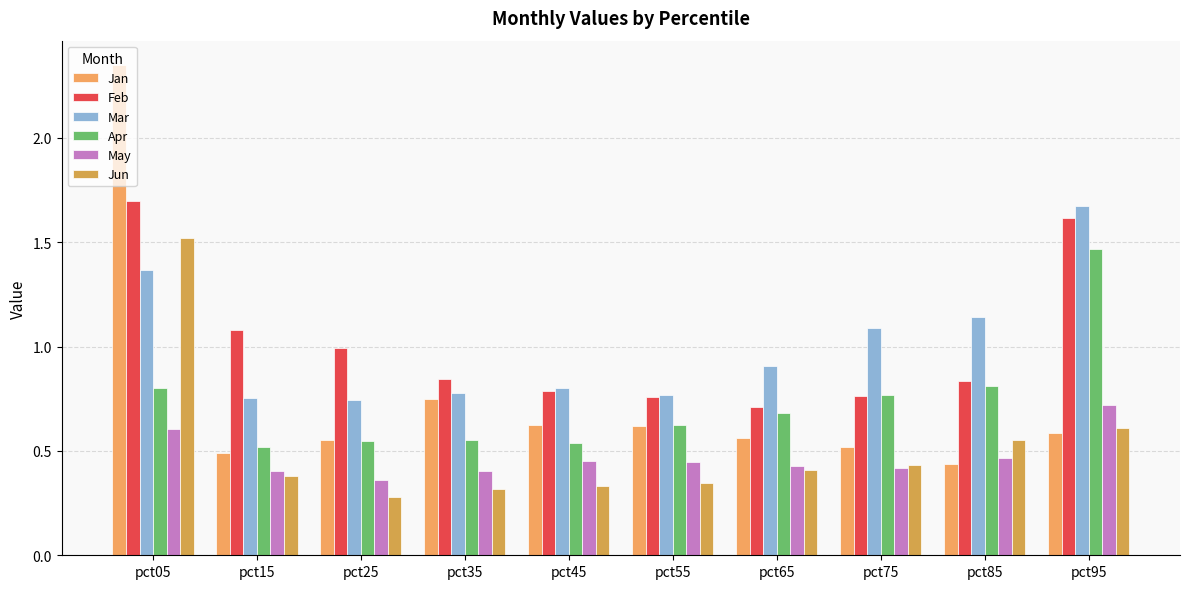

Which category has the lowest value across all series?

pct25